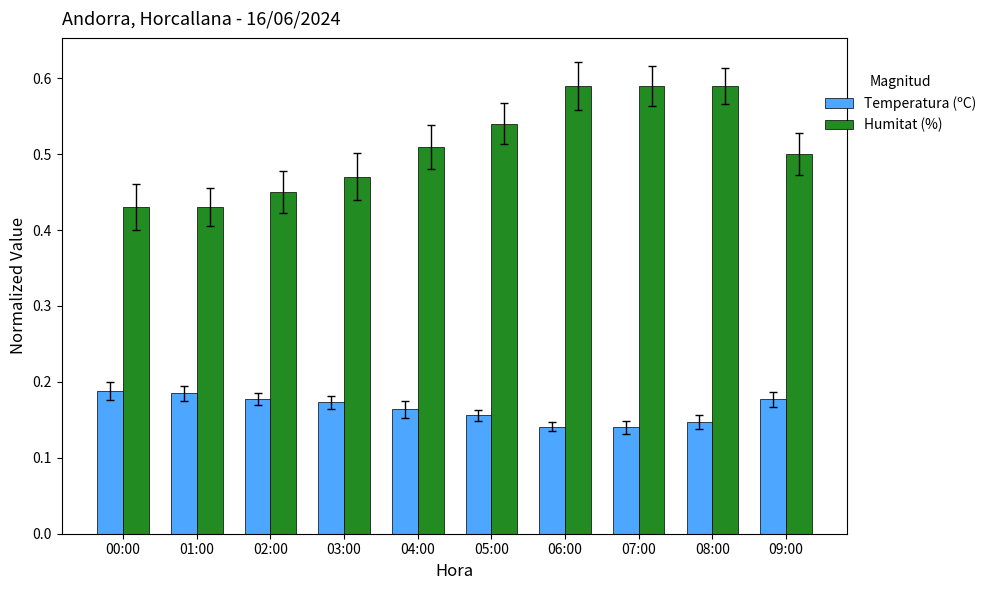

Between 04:00 and 05:00, which series saw the biggest shift?

Humitat (%)